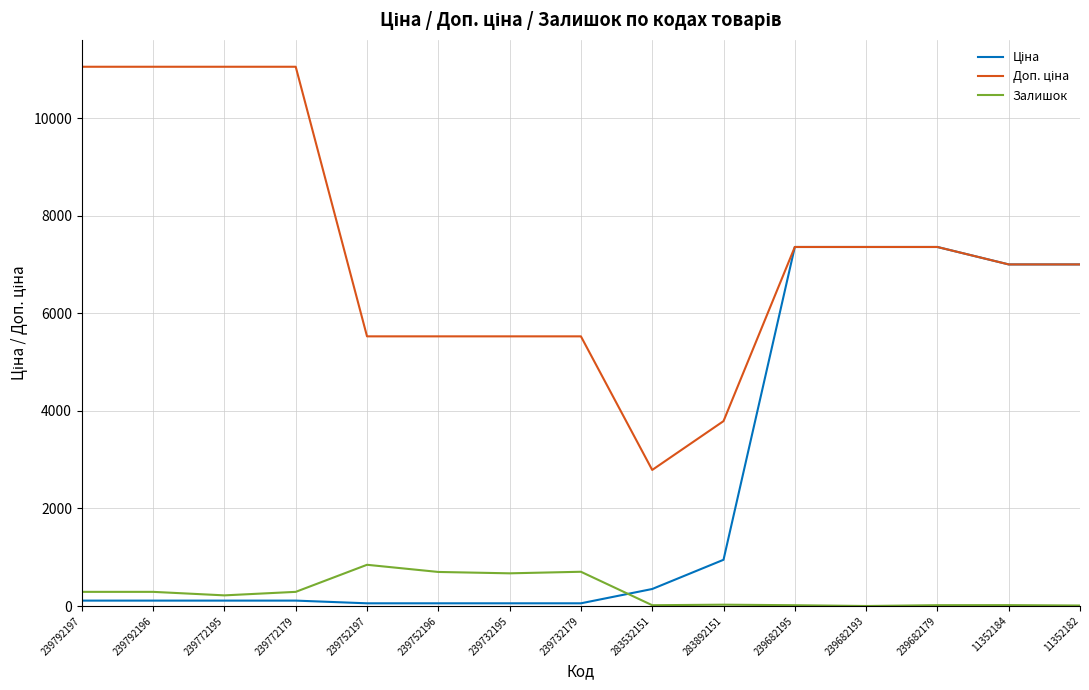

What is the greatest value displayed?

11055.0